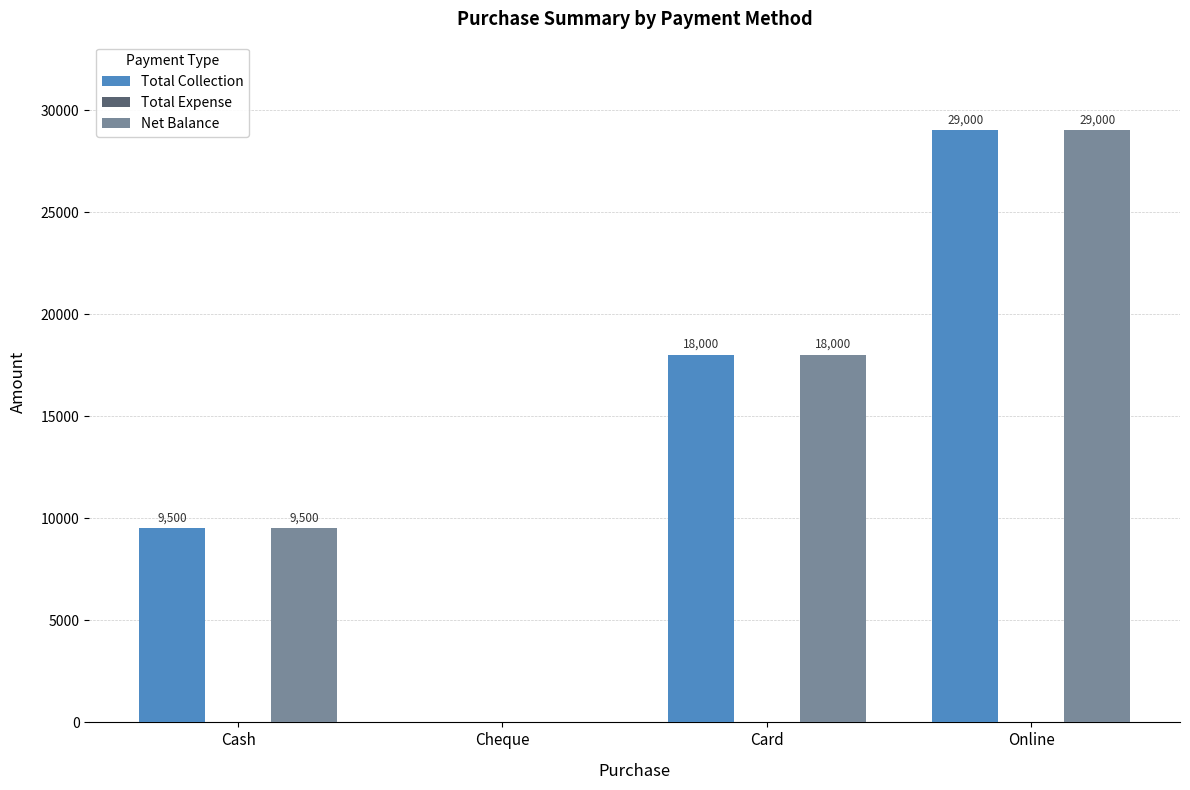

True or false: Net Balance has a value of 0 at Cheque.

True